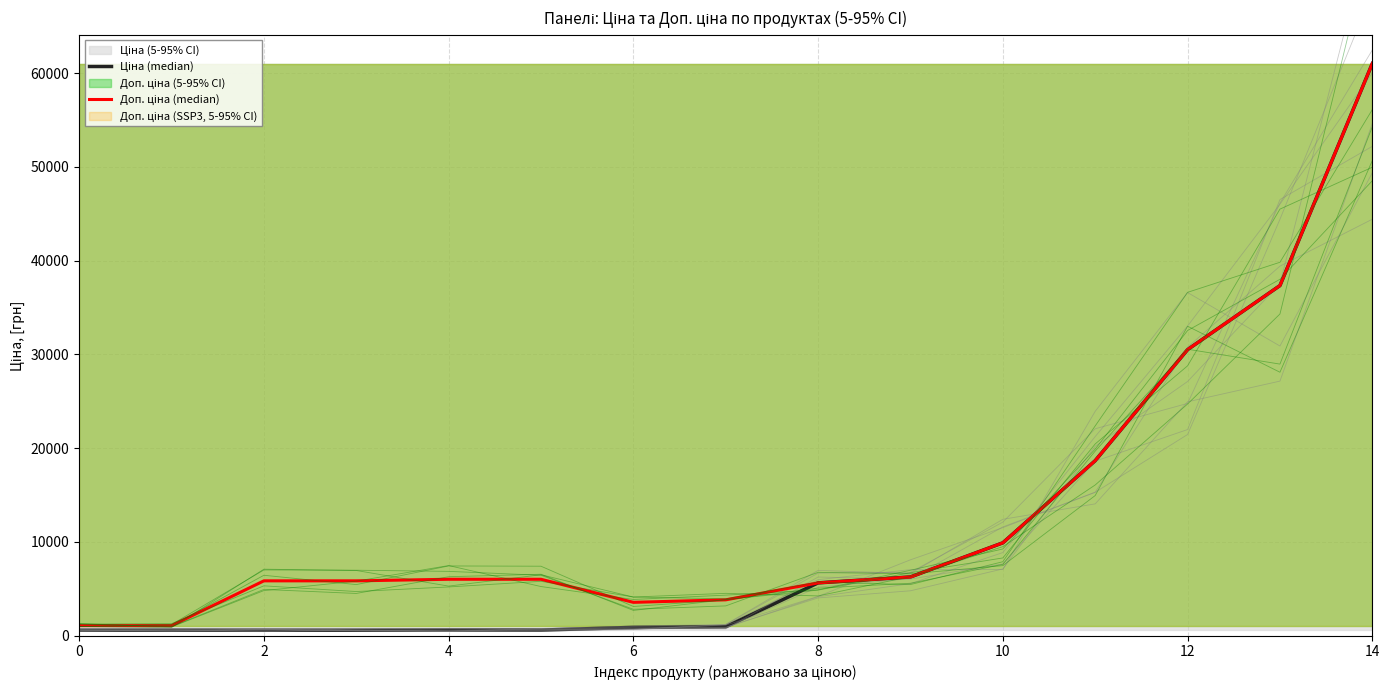

Where is Ціна (median) nearest to the value 30804?

12